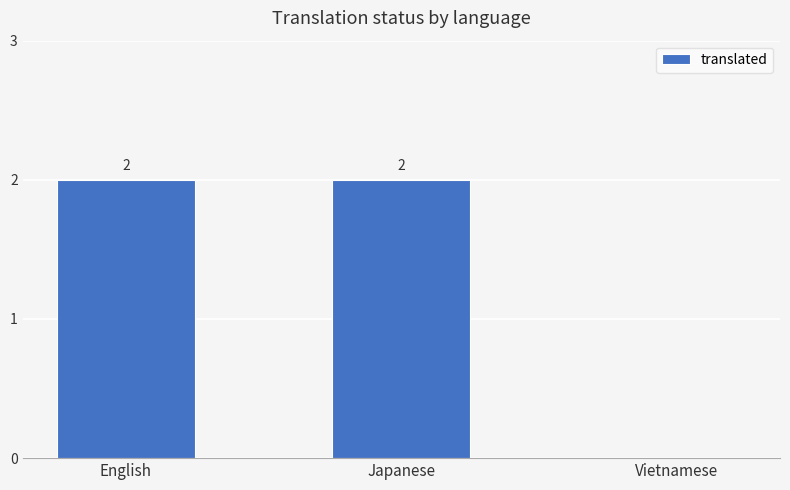

Reading right to left, transcribe all the data shown in this chart.

0	2	2